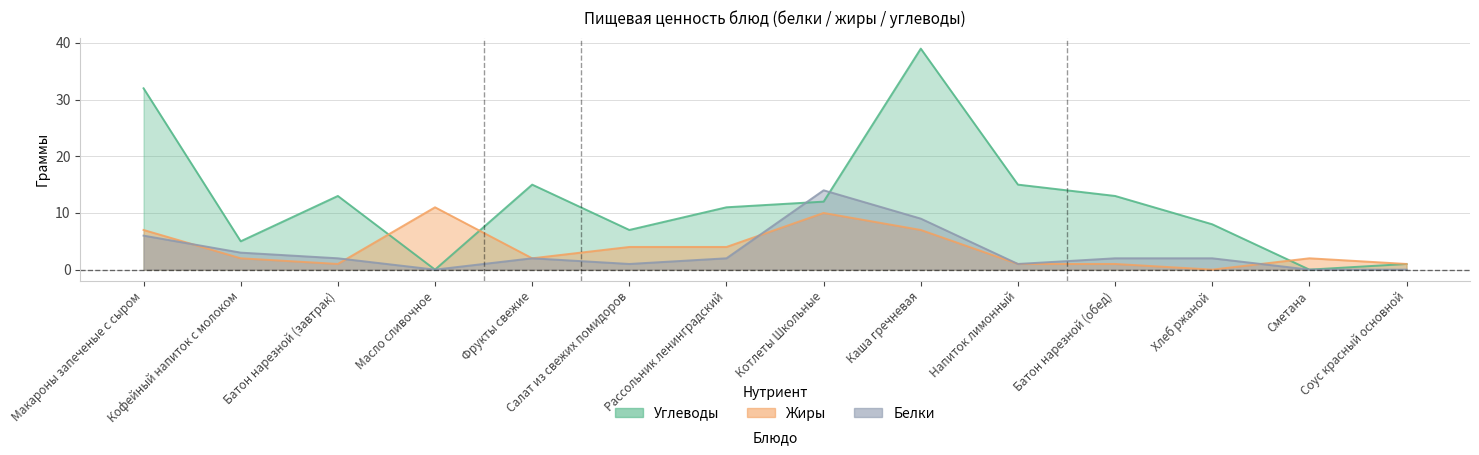

What is the difference between the second highest and second lowest values in the Жиры series?

9